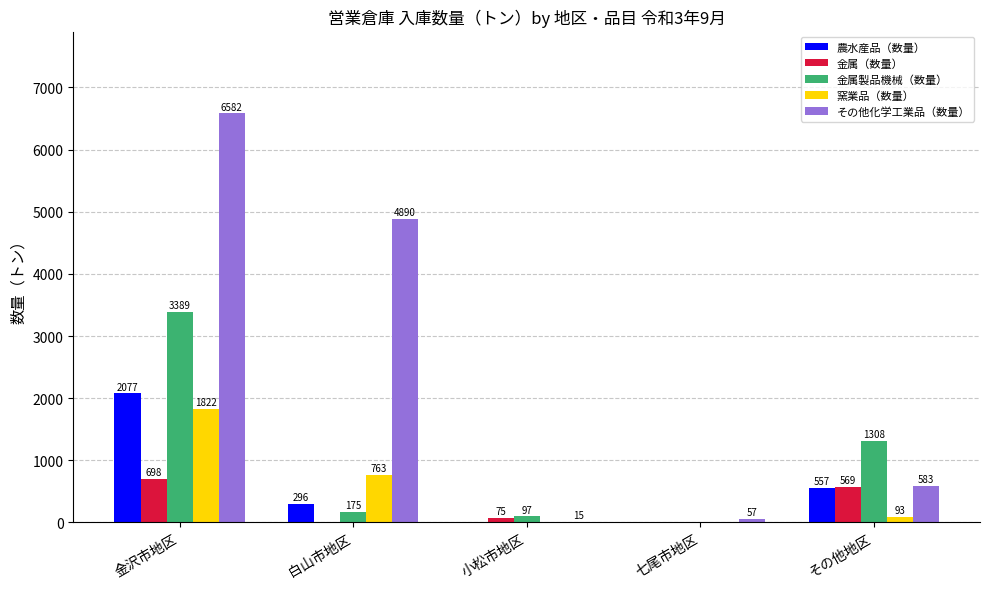

Where does the 金属（数量） series first go above 75?

金沢市地区